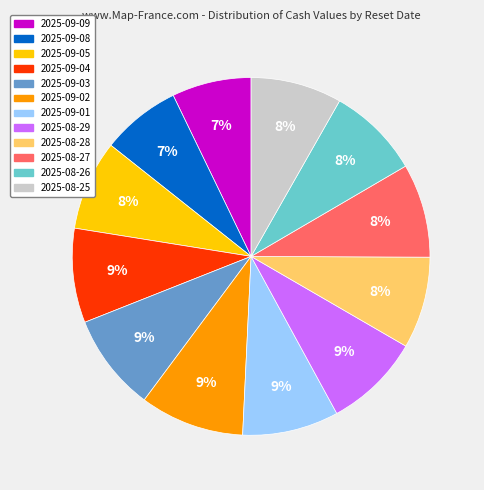

Is there any slice that represents more than half of the pie?

No